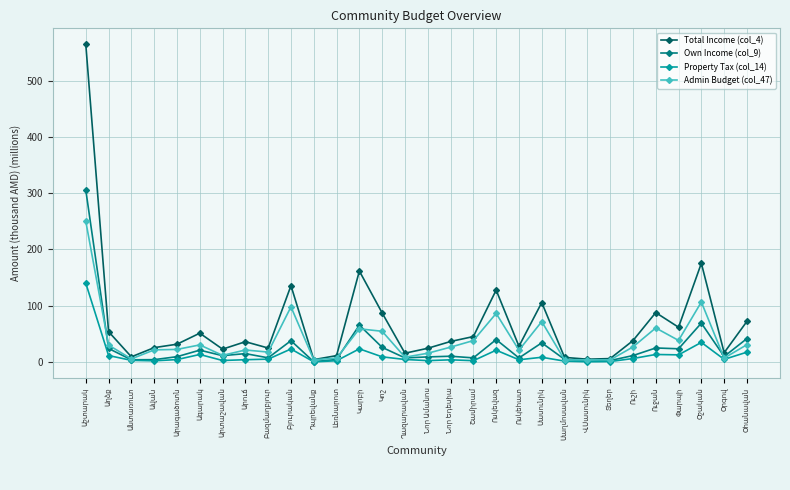

What are all the series names shown in the legend?

Total Income (col_4), Own Income (col_9), Property Tax (col_14), Admin Budget (col_47)